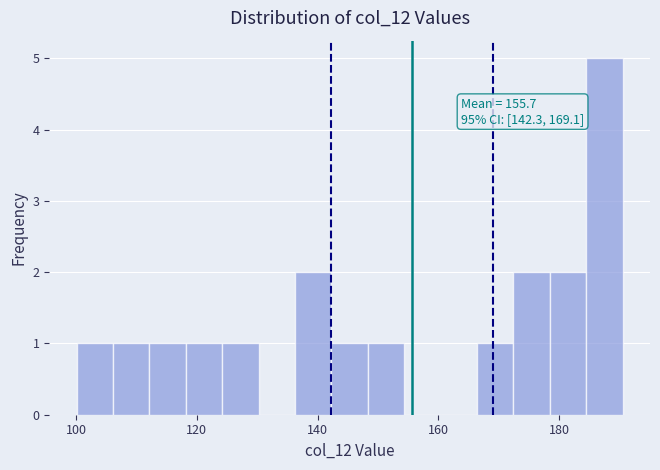

Around what value on the x-axis is the tallest bar? Give the approximate position of its centre, as read against the axis.

188